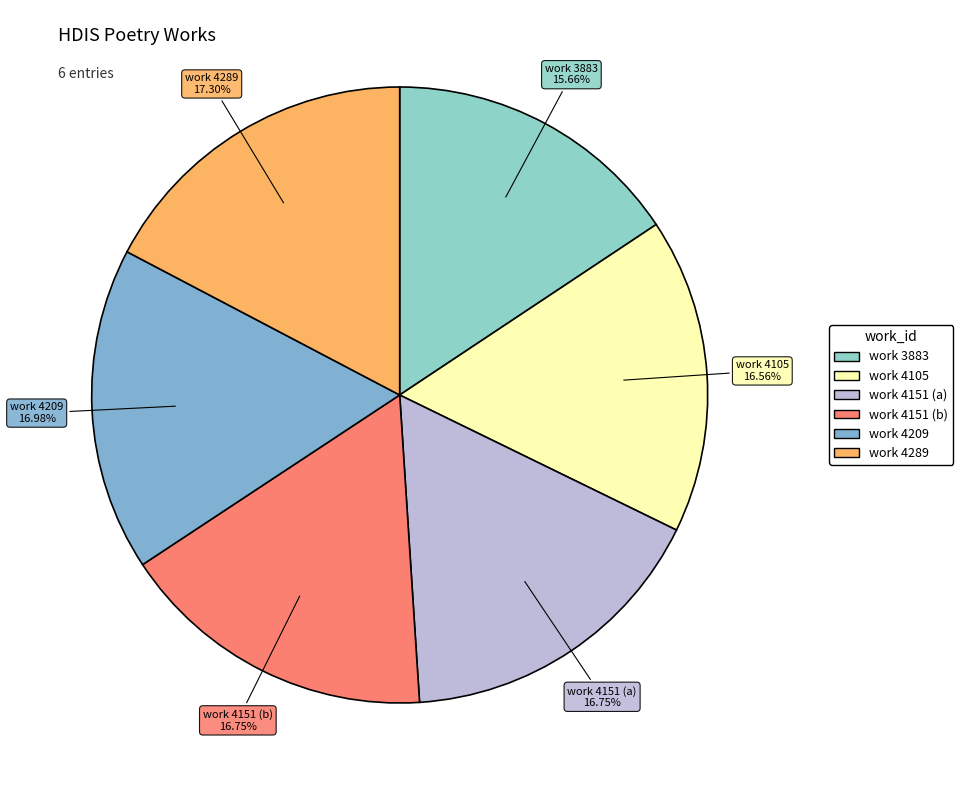

What percentage is NOT represented by work 4105?

83.4%